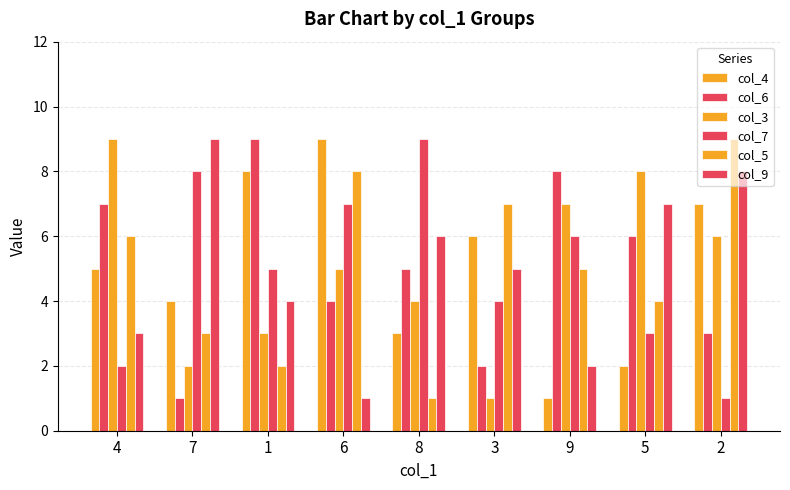

Read the col_5 value at 1.

2